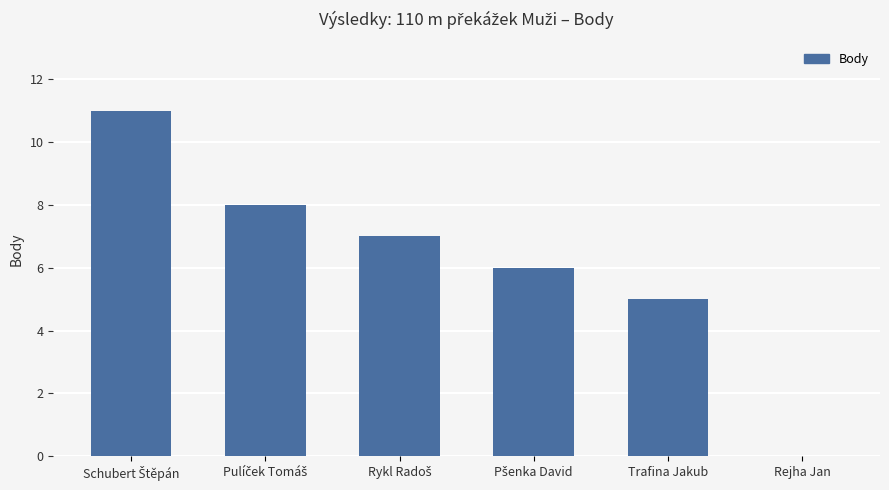

What value does the data have at Trafina Jakub?

5